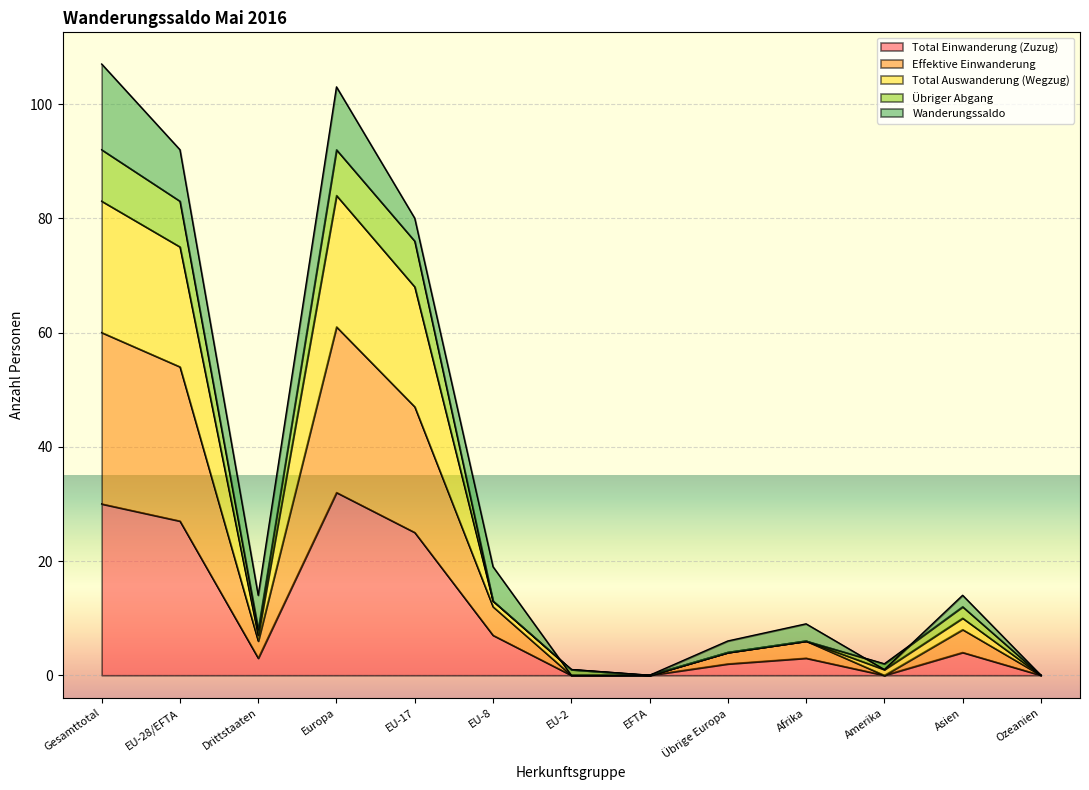

The value of Total Einwanderung (Zuzug) at Asien is 4. True or false?

True